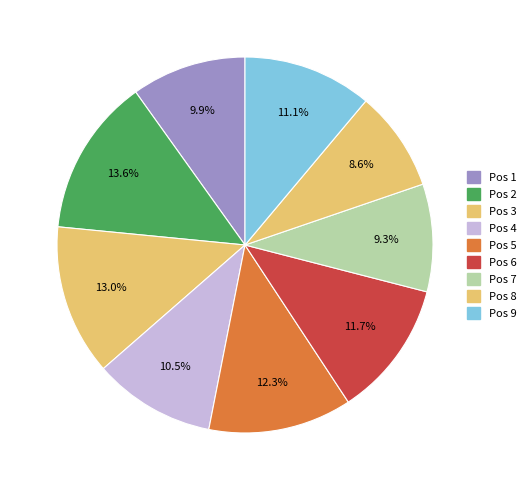

Count the number of slices in the pie.

9